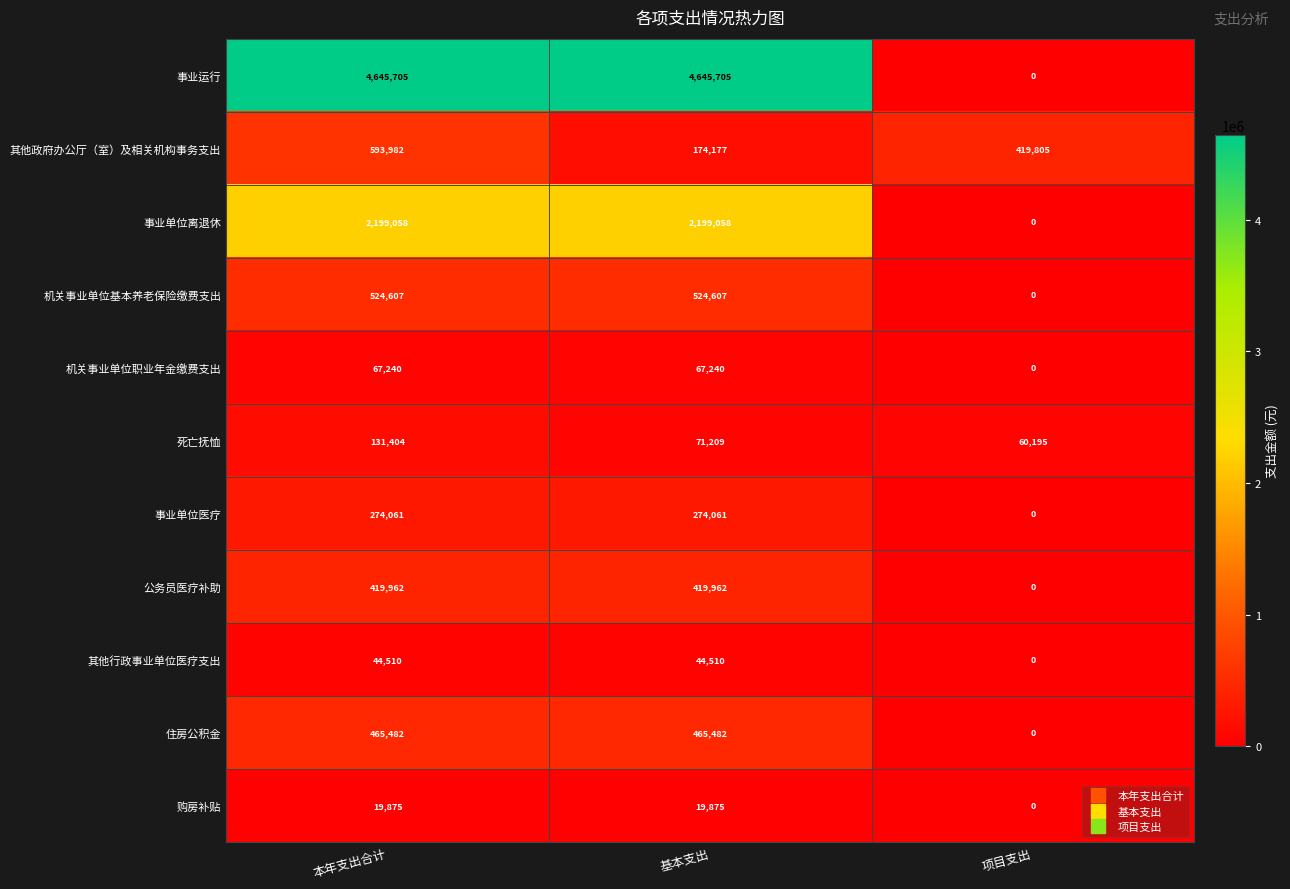

Which series has the largest total across all categories?

事业运行